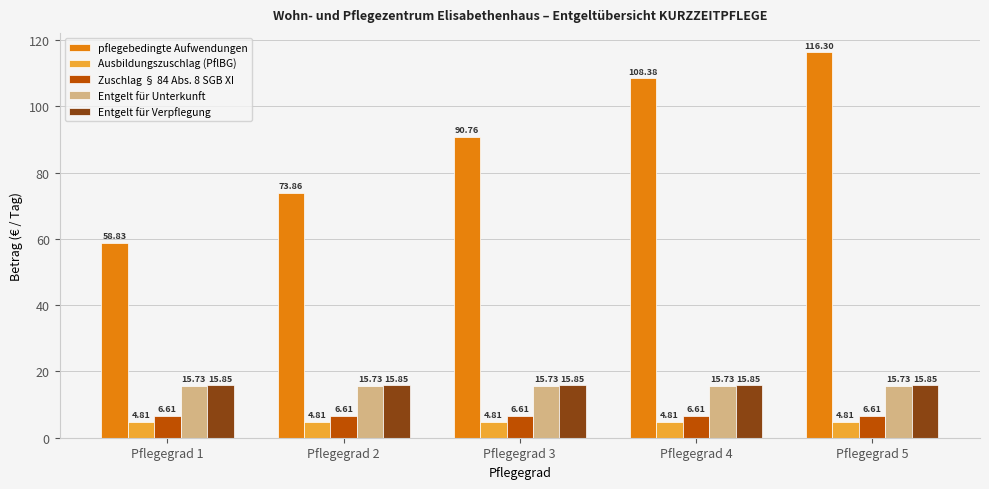

Which series has the widest spread of values?

pflegebedingte Aufwendungen